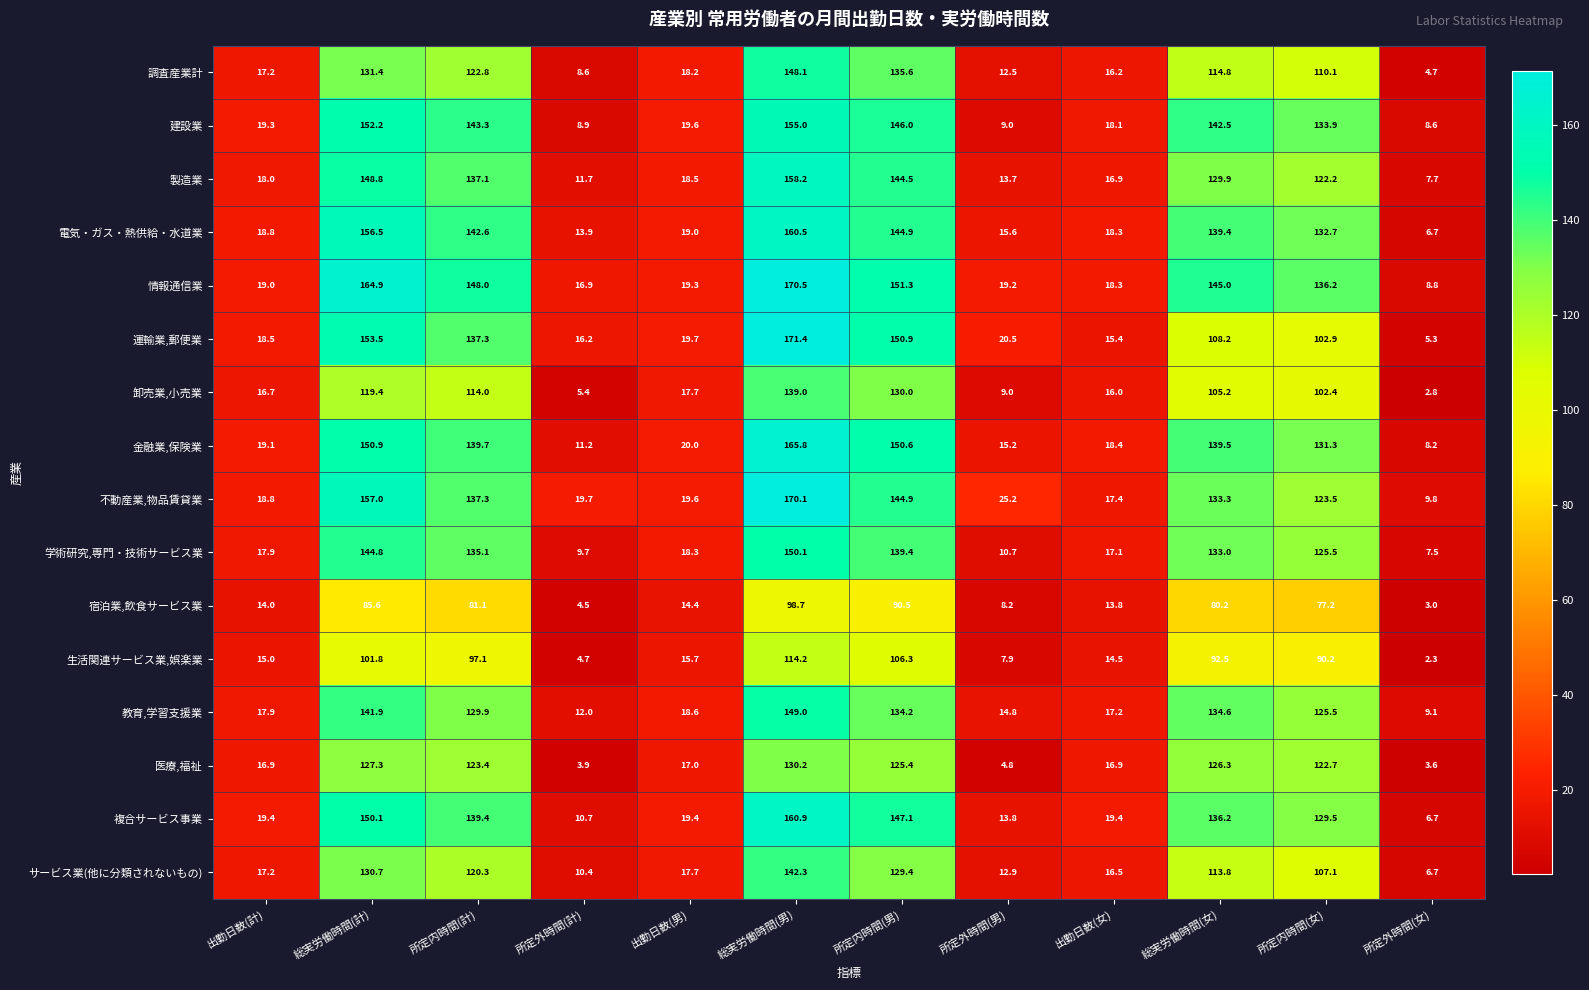

Rank the series by their maximum value, from lowest to highest.

宿泊業,飲食サービス業, 生活関連サービス業,娯楽業, 医療,福祉, 卸売業,小売業, サービス業(他に分類されないもの), 調査産業計, 教育,学習支援業, 学術研究,専門・技術サービス業, 建設業, 製造業, 電気・ガス・熱供給・水道業, 複合サービス事業, 金融業,保険業, 不動産業,物品賃貸業, 情報通信業, 運輸業,郵便業